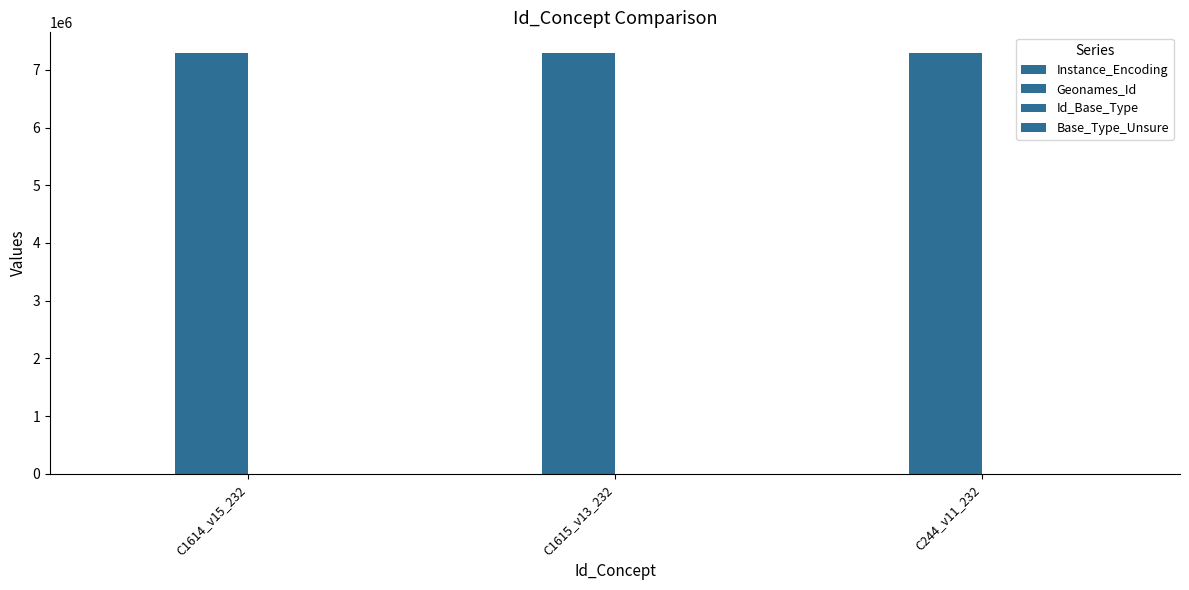

Are the bars grouped side by side (vs. stacked)?

Yes